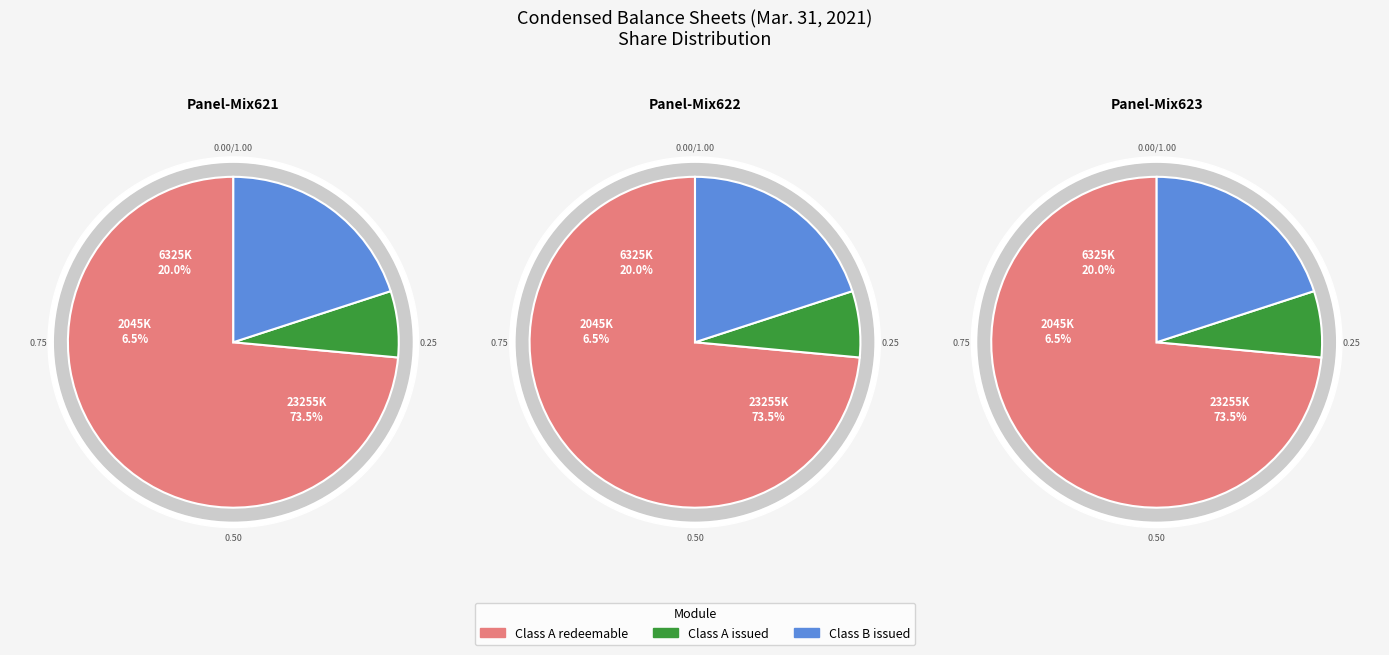

How many slices are in this pie chart?

3